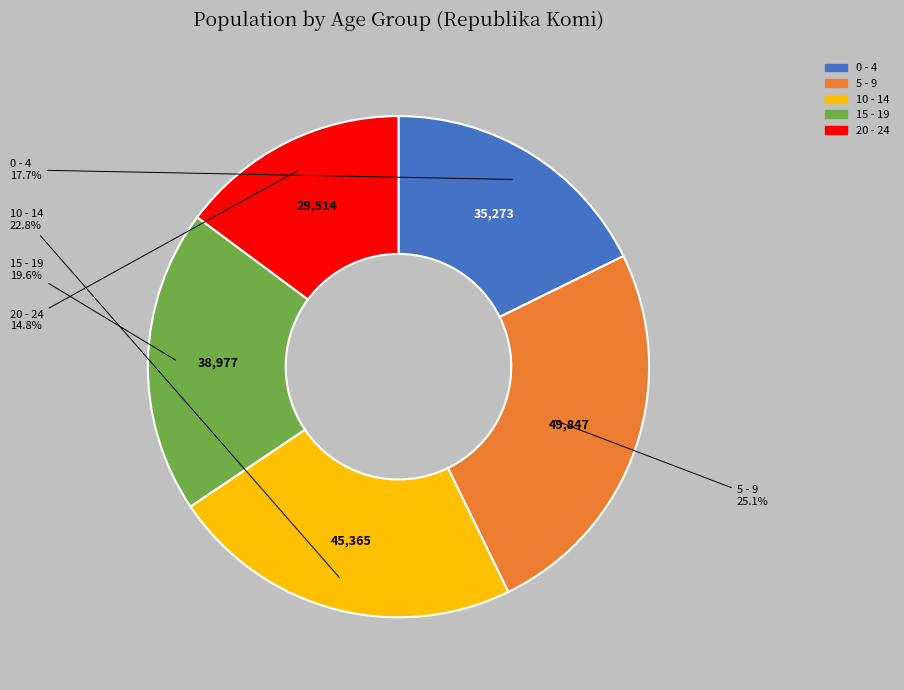

How many slices are in this pie chart?

5